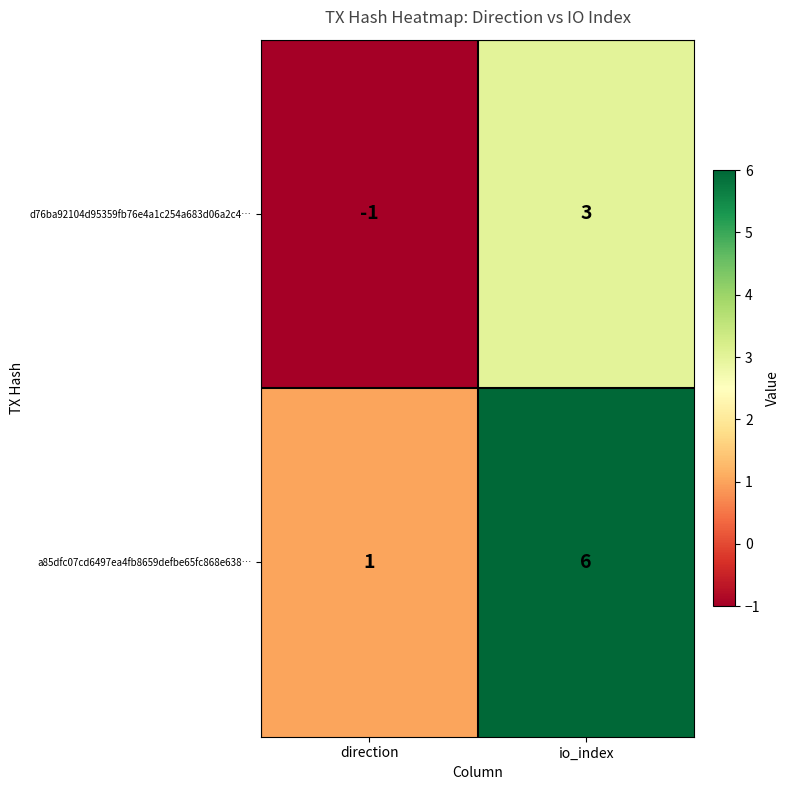

What value does the a85dfc07cd6497ea4fb8659defbe65fc868e638… series have at io_index?

6